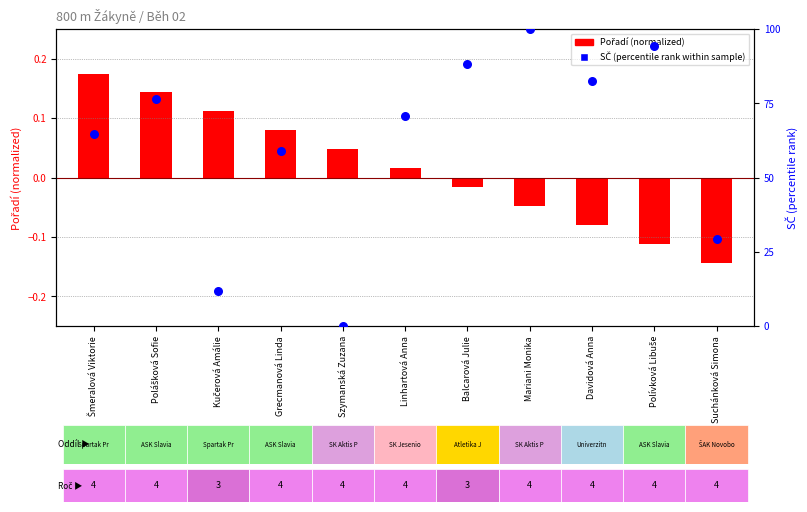

At how many categories does at least one series exceed 0?

11